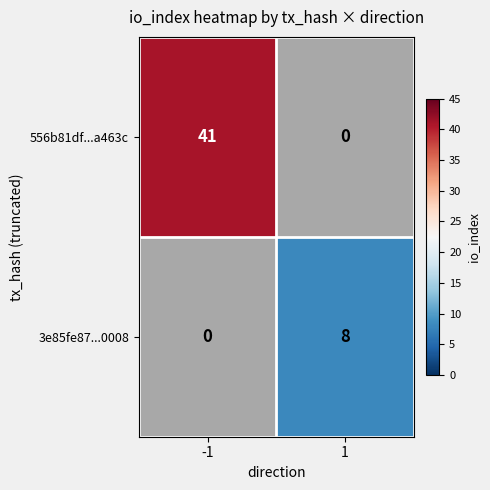

Where is 556b81df...a463c nearest to the value 20?

1